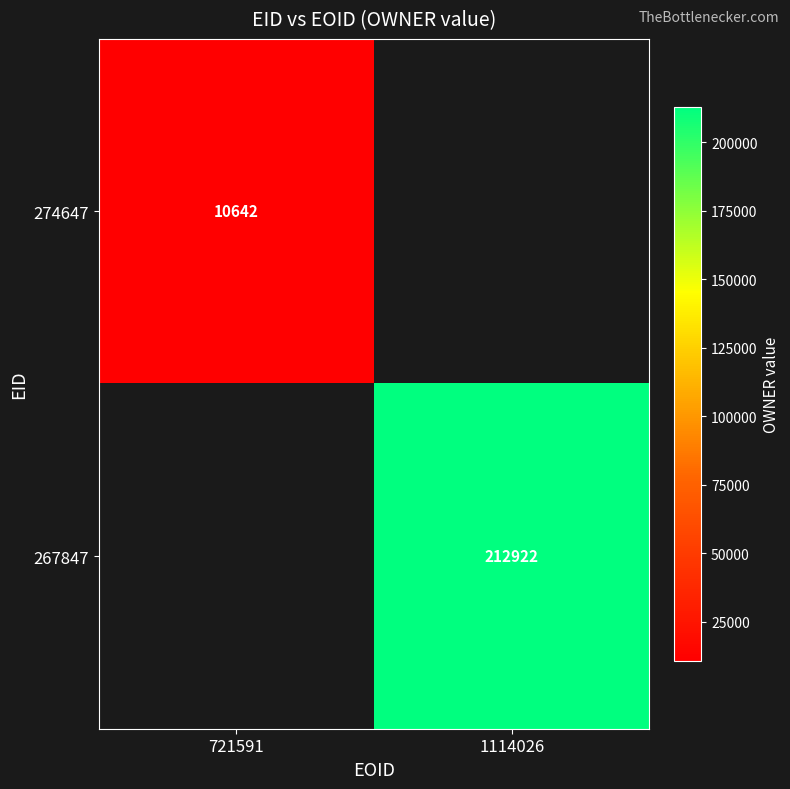

The 267847 series shows 374743 at 1114026. True or false?

False